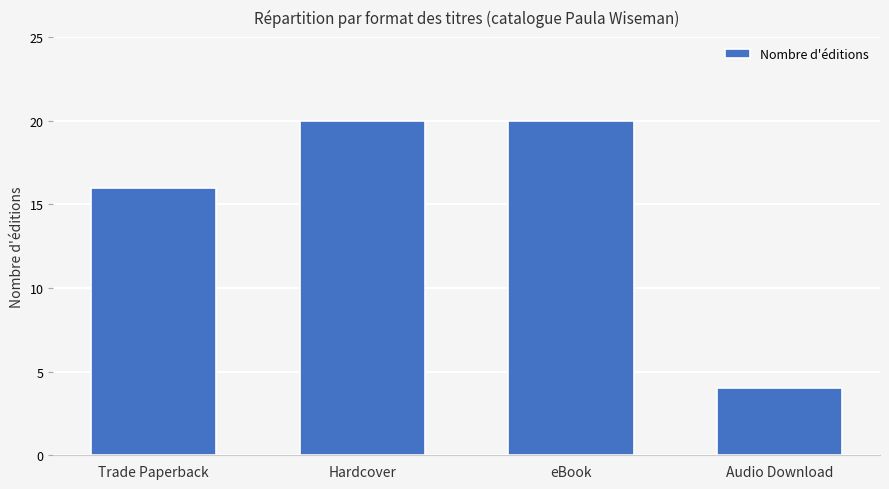

What is the difference between the second highest and minimum values?

16